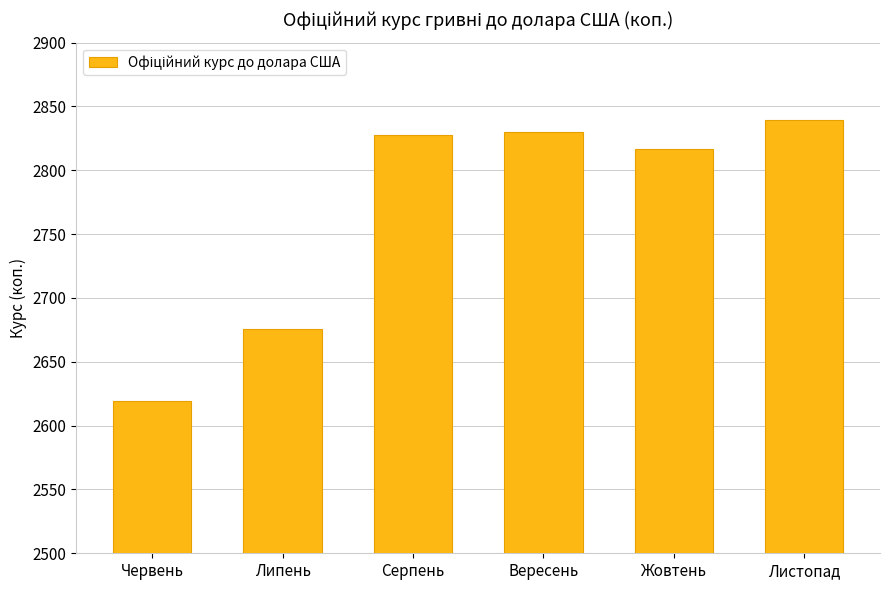

True or false: the data shows 4491.9 at Листопад.

False